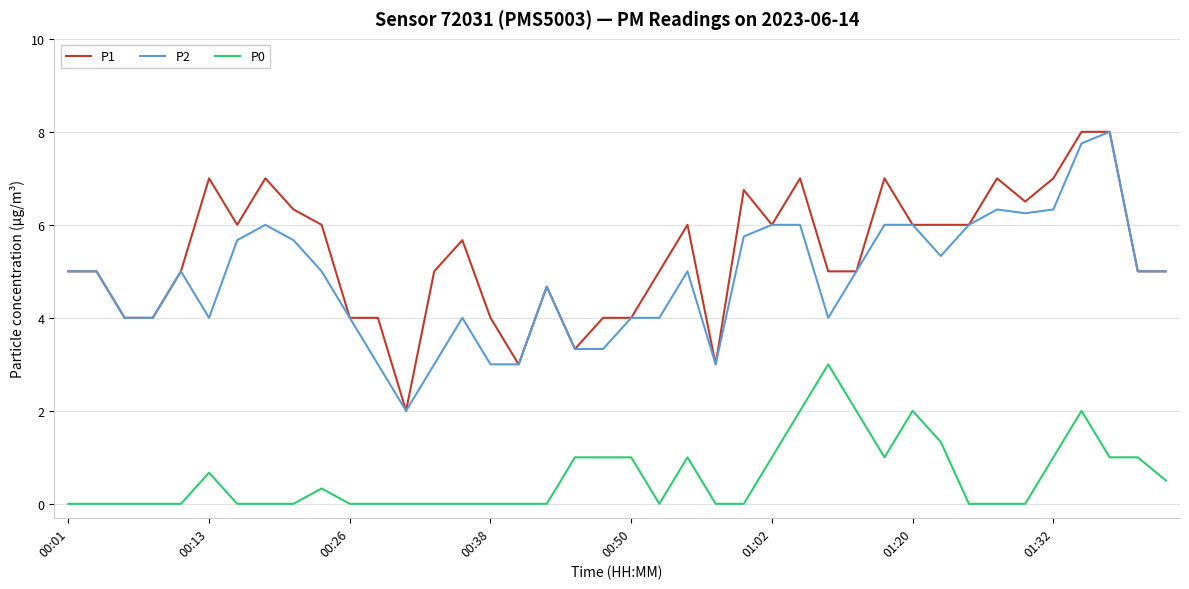

Which series has the largest total across all categories?

P1